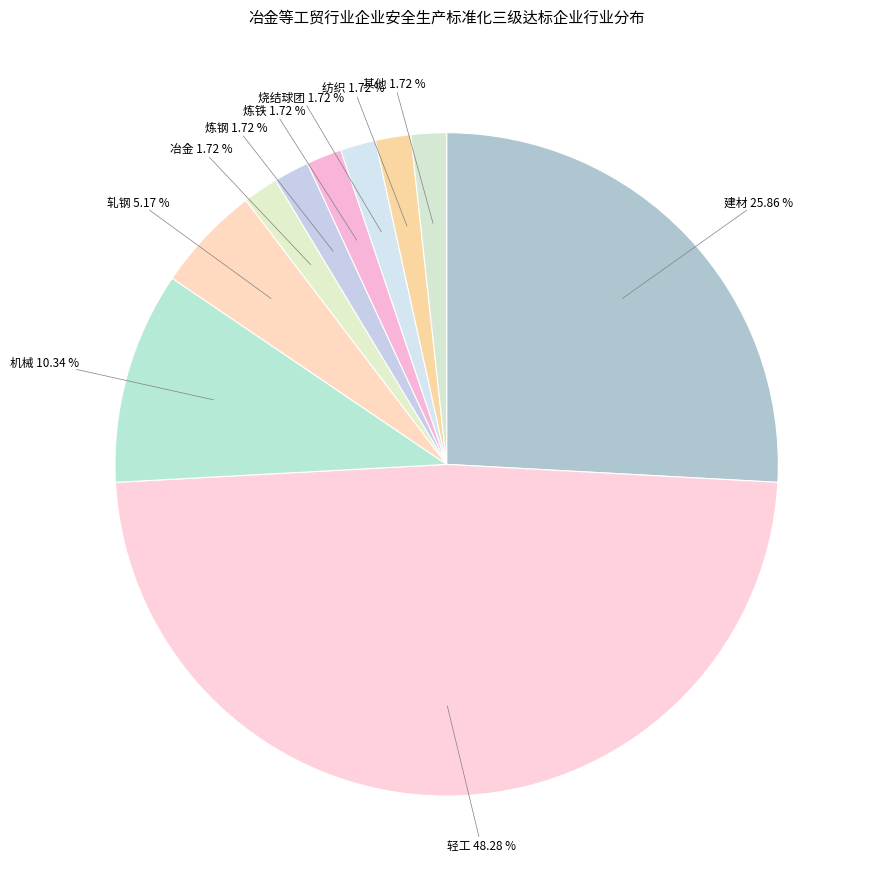

What is the largest slice in the pie chart?

轻工